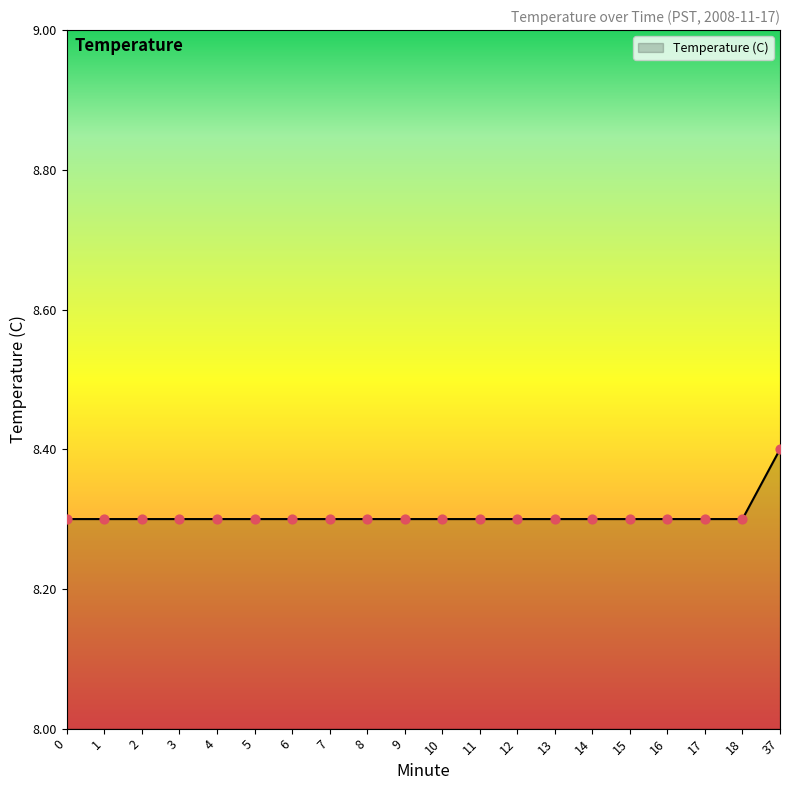

Approximately how many times larger is the value at 0 compared to 2?

1.0